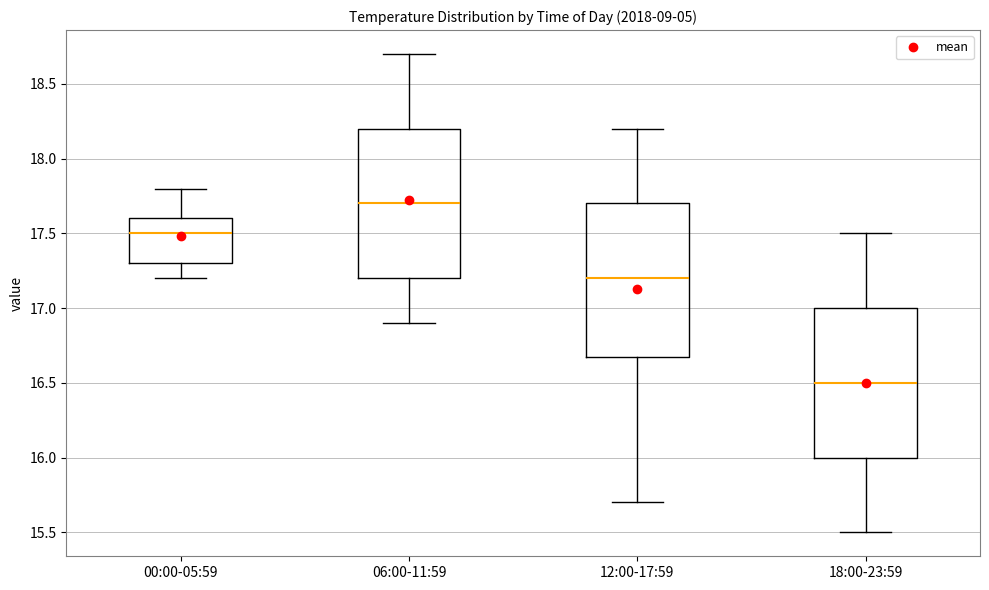

Which box has the lowest median line?

18:00-23:59